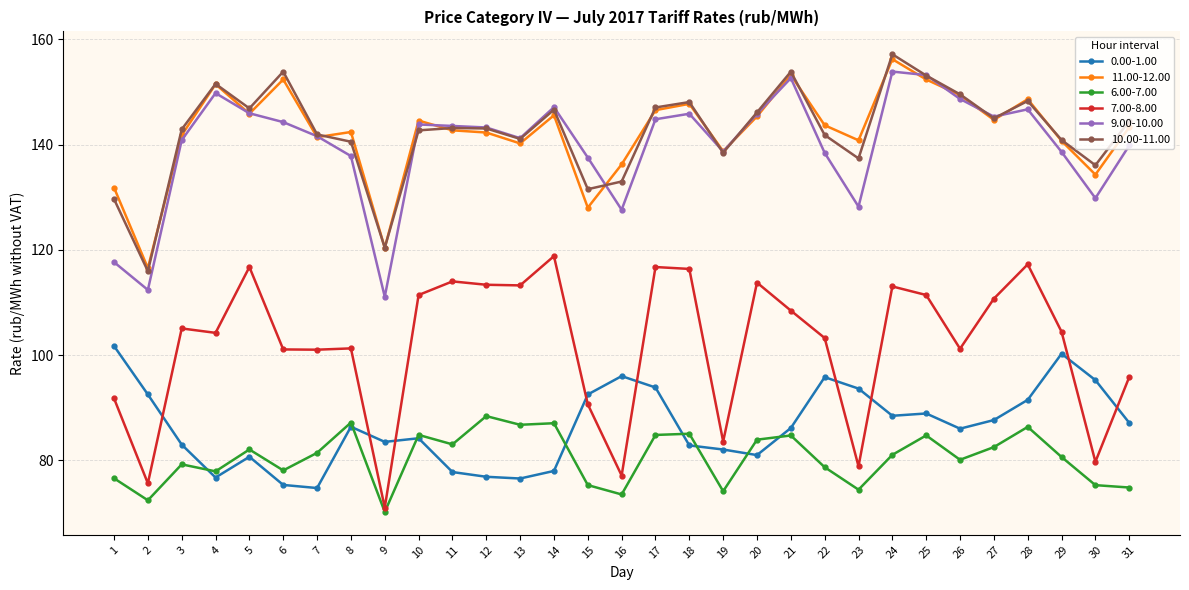

List the series in order of their peak value, highest first.

10.00-11.00, 11.00-12.00, 9.00-10.00, 7.00-8.00, 0.00-1.00, 6.00-7.00